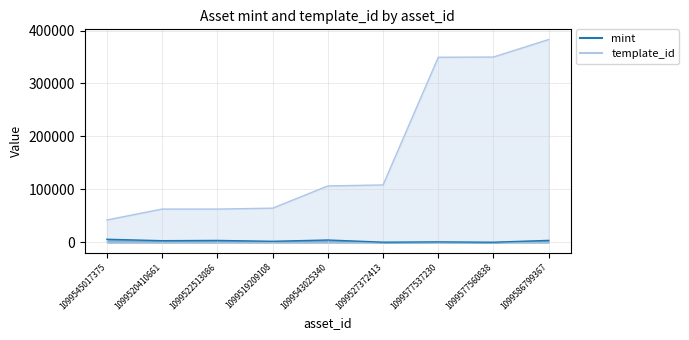

At which category is the sum across all series the highest?

1099586799367